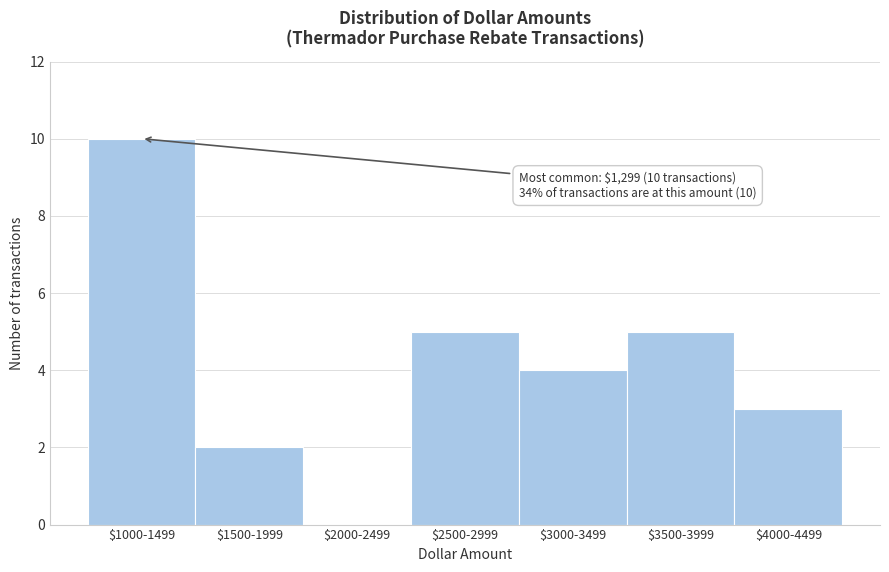

What value does the data have at $4000-4499?

3